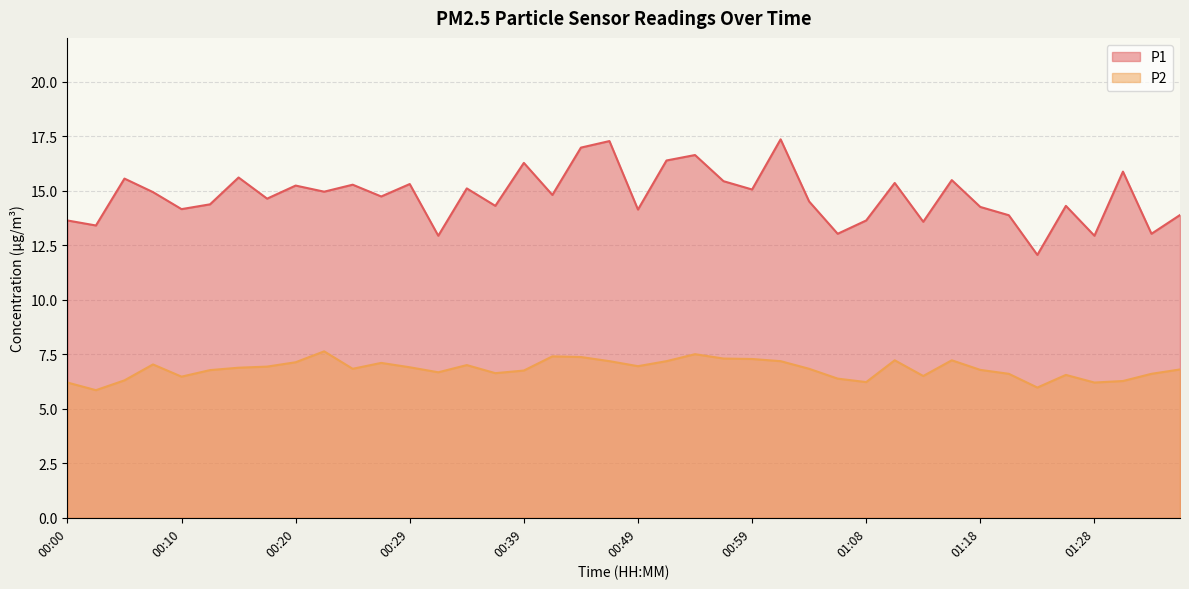

True or false: P2 and P1 cross at least once.

False